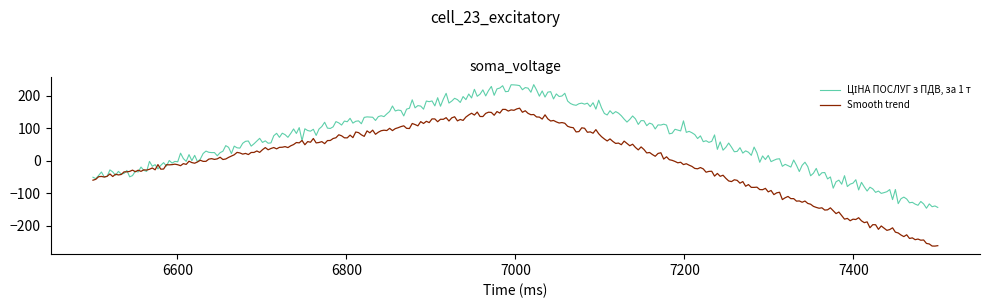

What is the maximum value for Smooth trend?

161.6